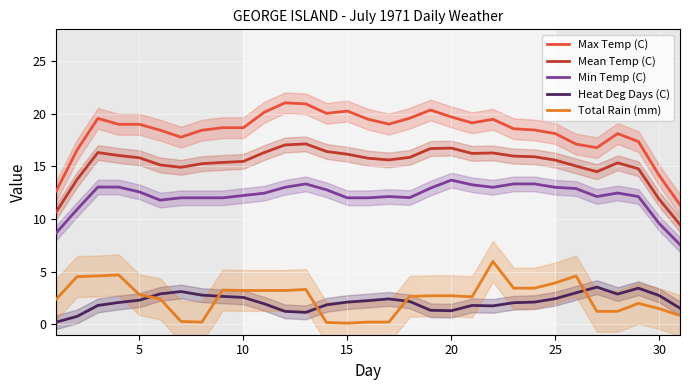

How many values in the Max Temp (C) series exceed 18?

23